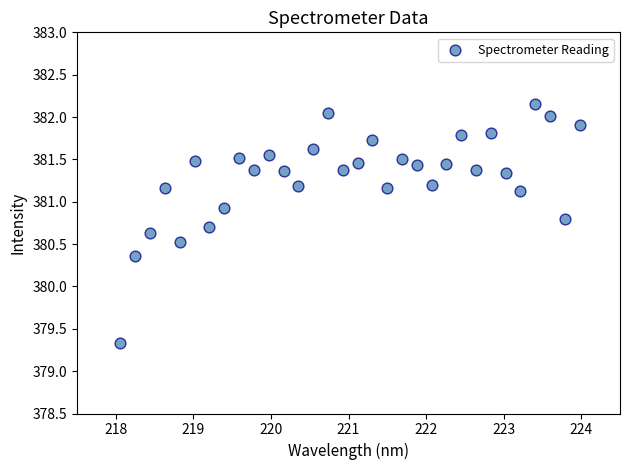

What is the range of Y values (max minus min)?

2.8